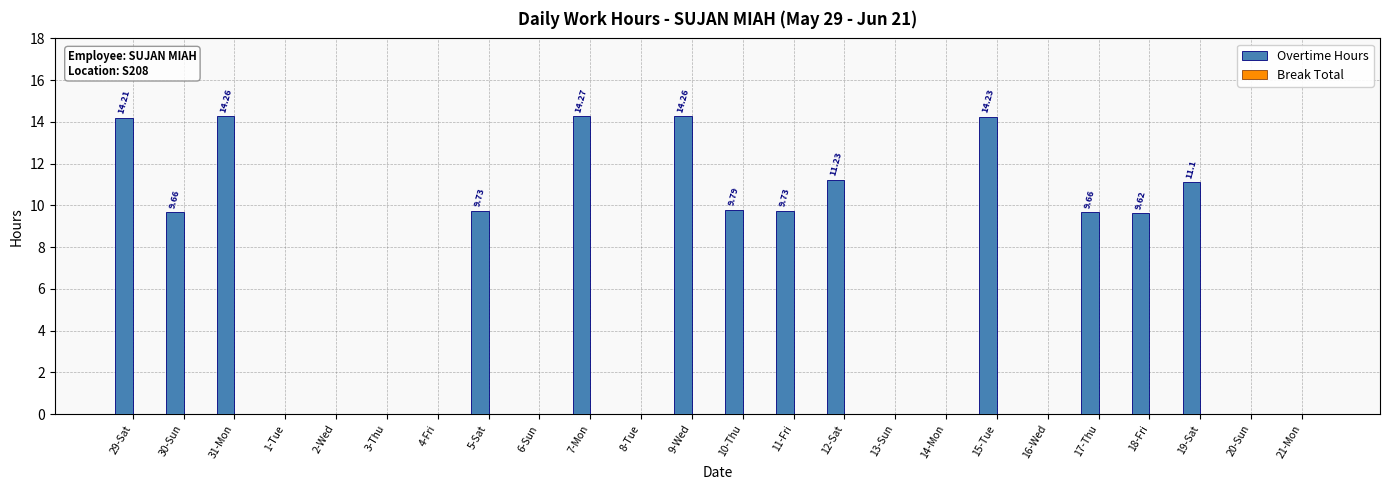

What is the sum of the values at 12-Sat and 8-Tue?

11.2